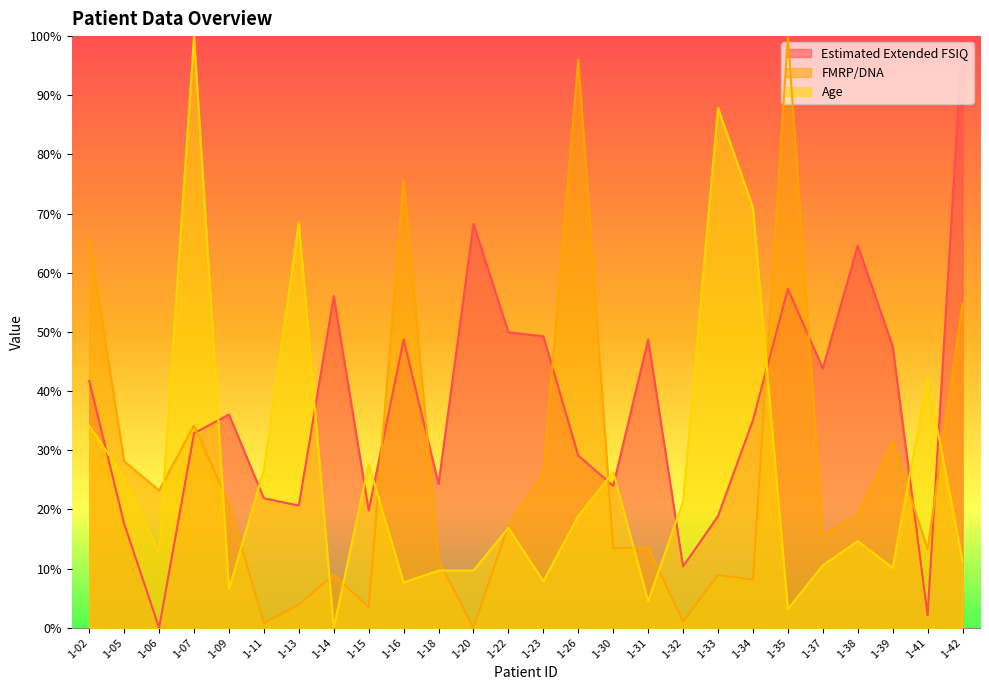

At which label is FMRP/DNA closest to 50?

1-42